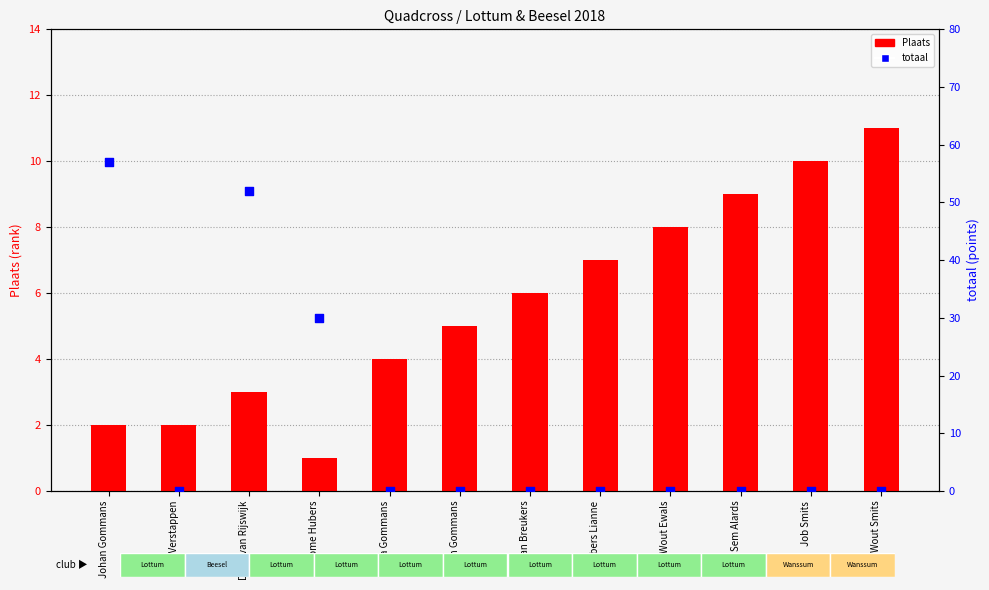

What is the change in value from Johan Gommans to Stan Breukers?

-57